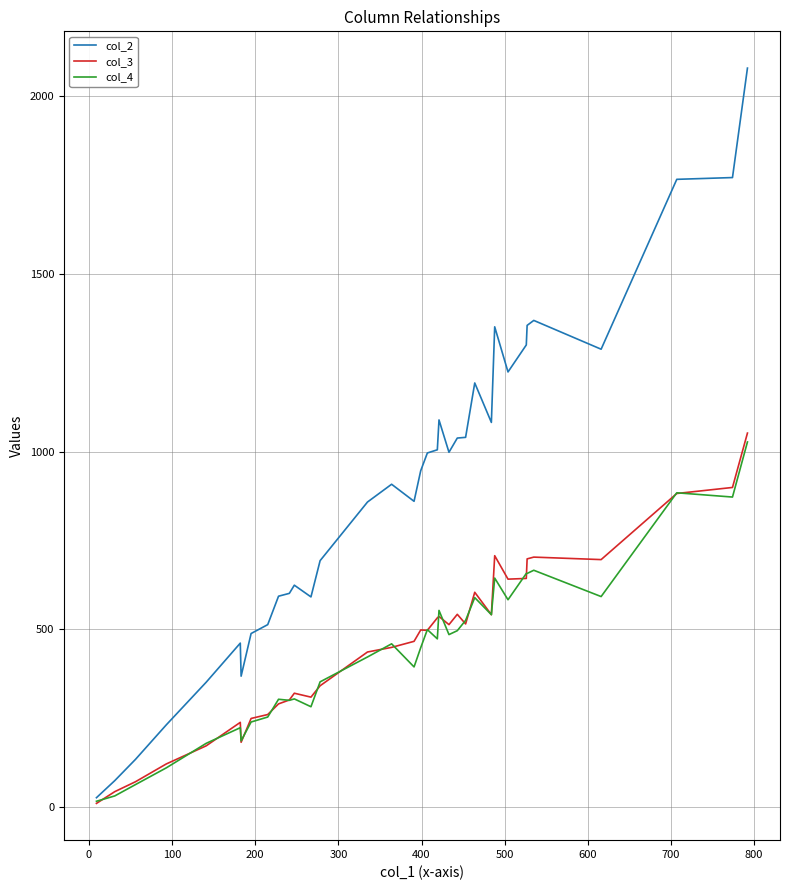

Which series has the largest total across all categories?

col_2